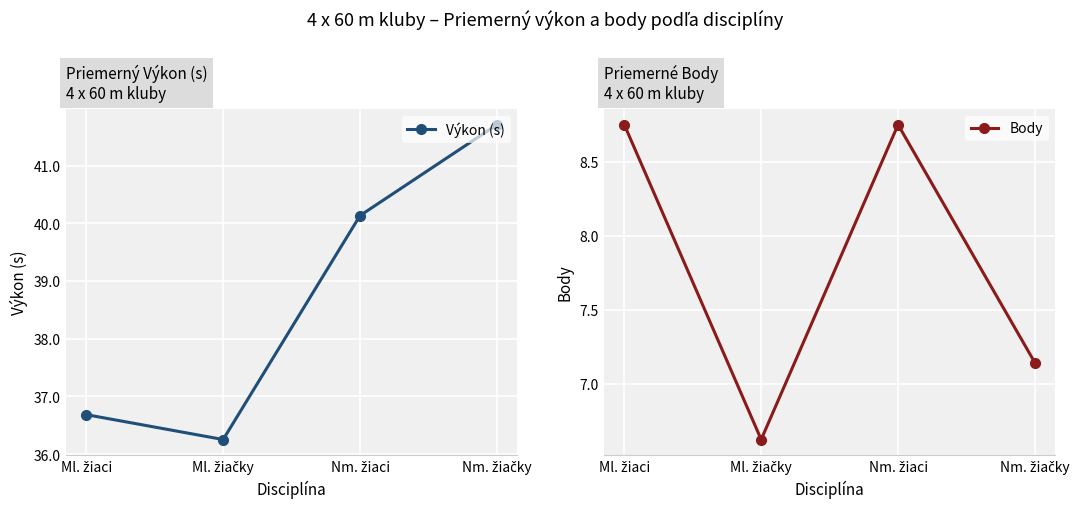

True or false: Body and Výkon (s) cross at least once.

False